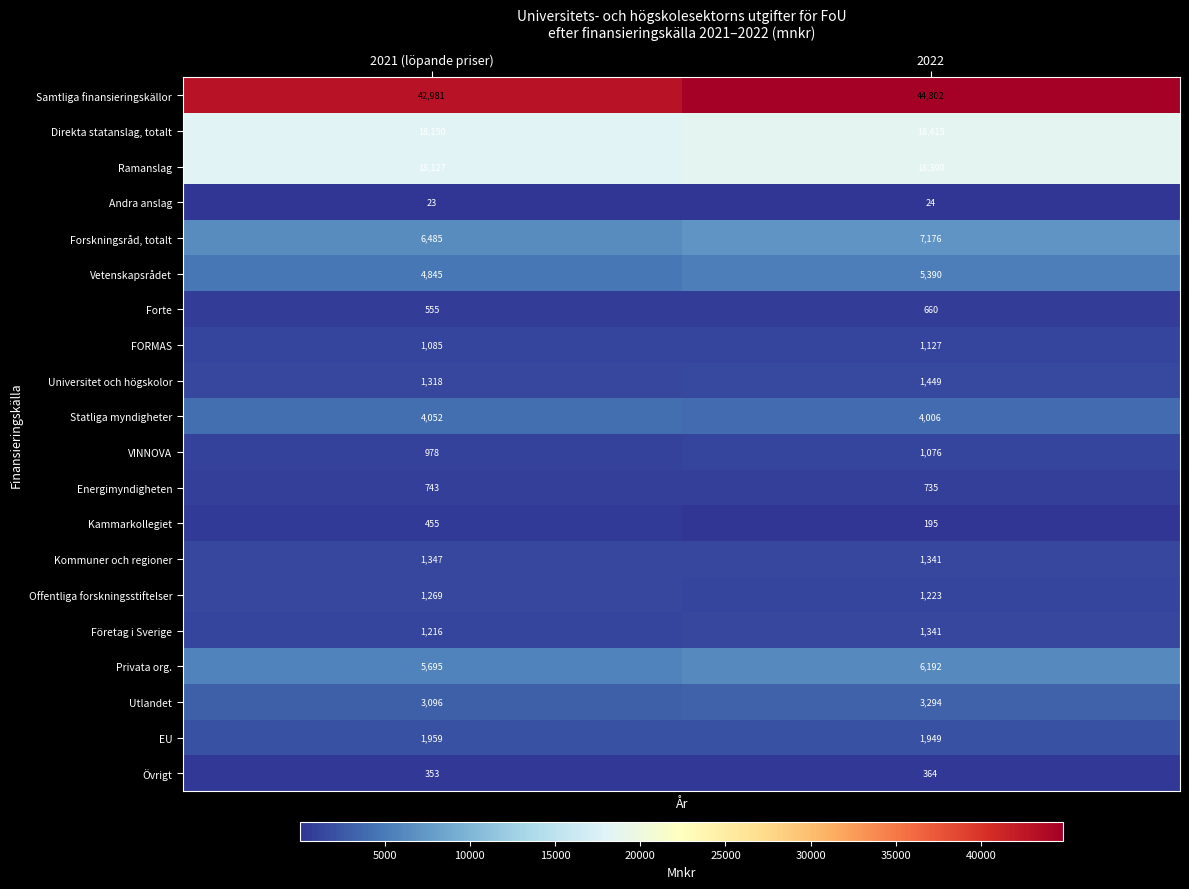

Which series has the largest range (max minus min)?

Samtliga finansieringskällor